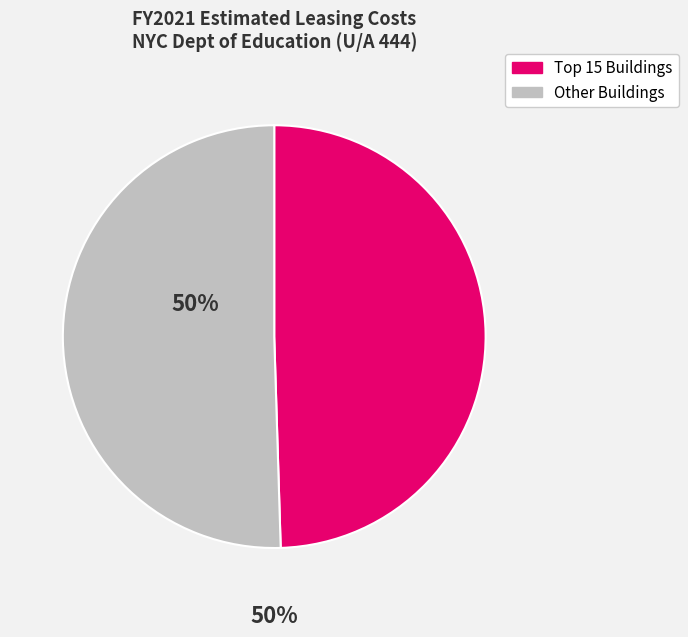

Rank the categories by value from highest to lowest.

Other Buildings, Top 15 Buildings